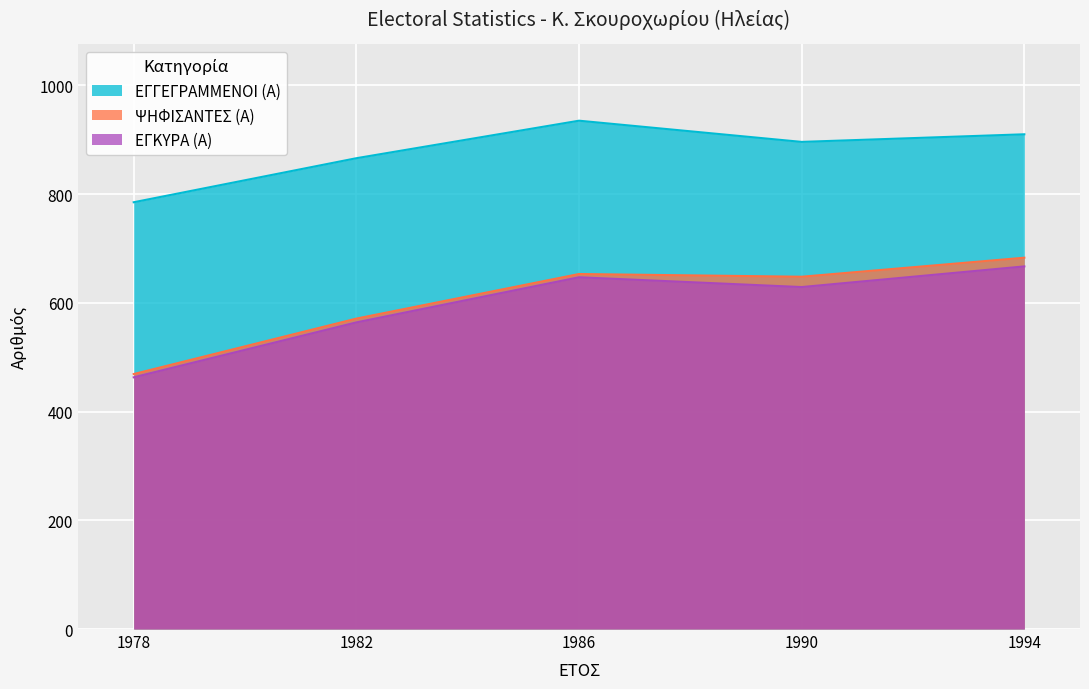

How many lines are shown in the chart?

3